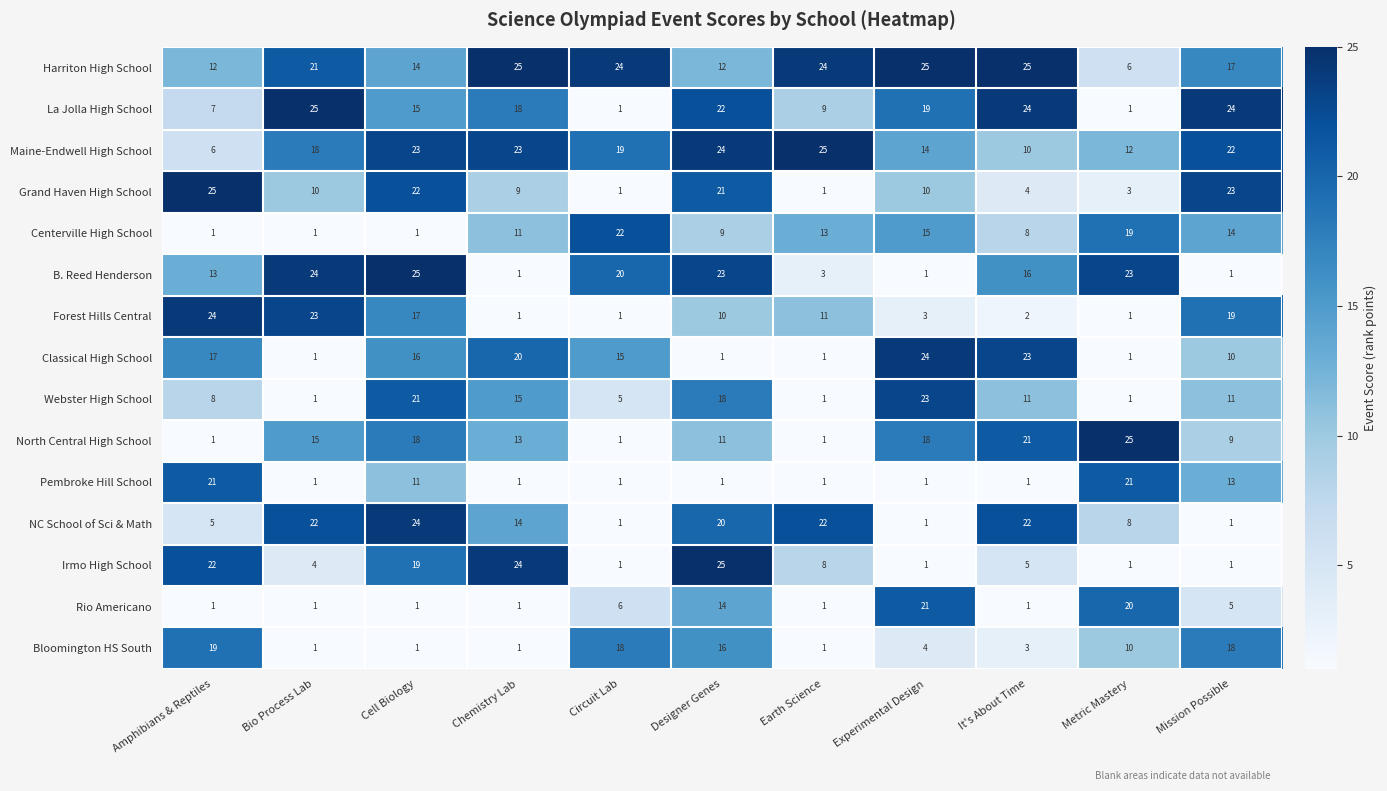

What is the difference between the Forest Hills Central values at Cell Biology and It's About Time?

15